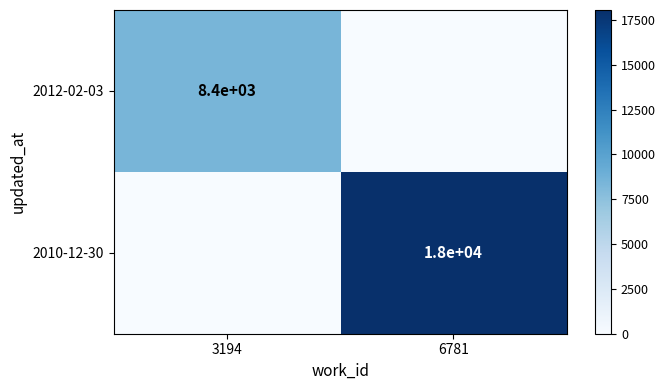

The value of 2010-12-30 at 6781 is 25916. True or false?

False